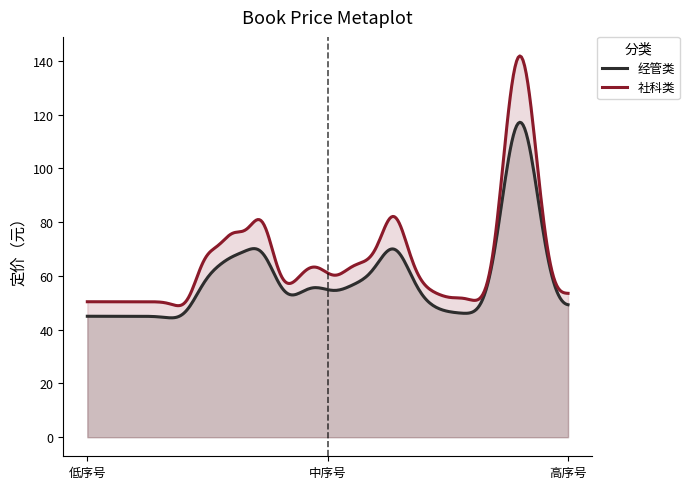

True or false: 序号 and 定价（元） cross at least once.

False